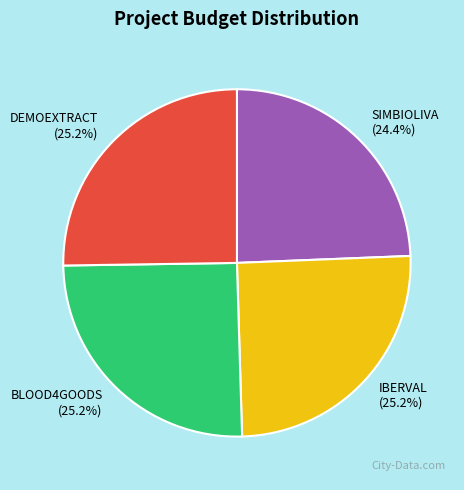

Does BLOOD4GOODS account for over 50% of the chart?

No